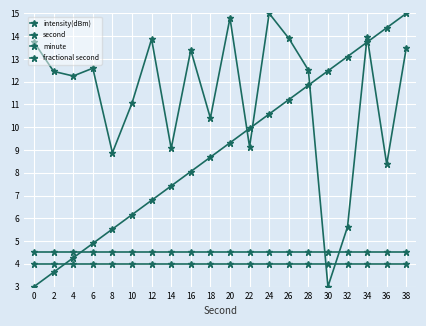

How many data points does each series have?

20